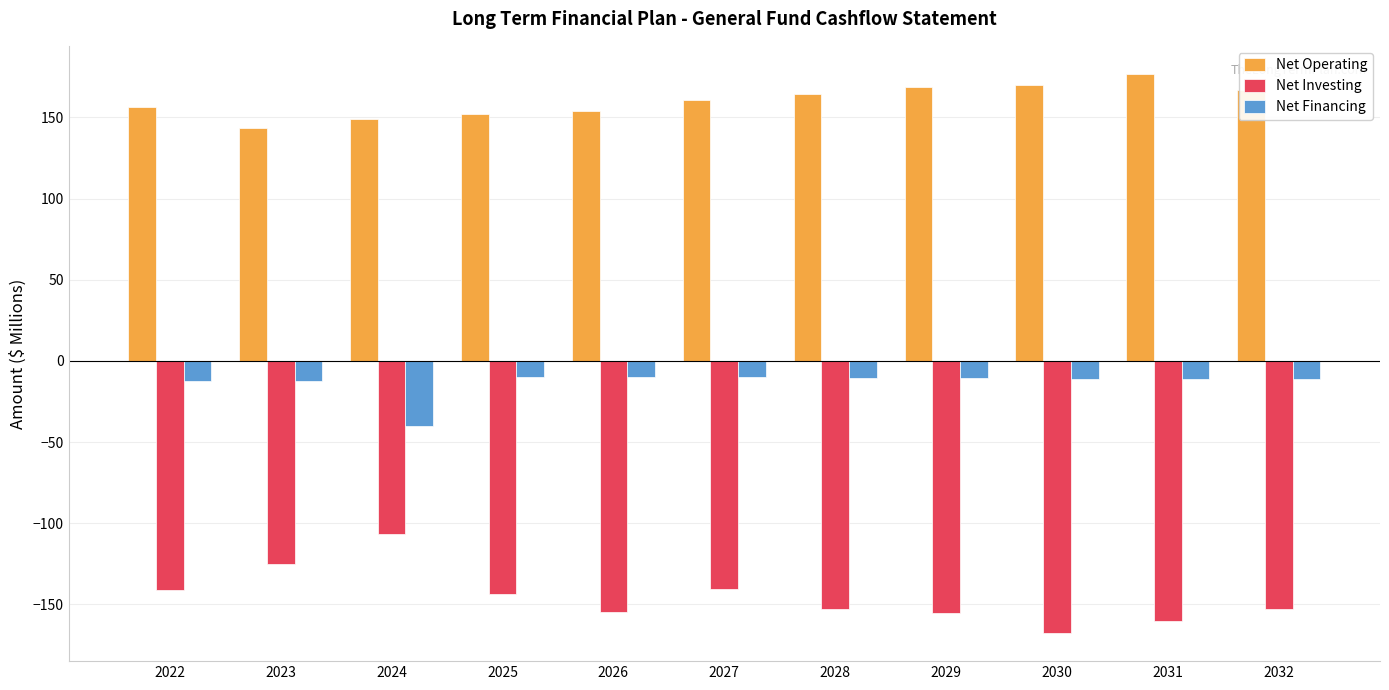

The value of Net Operating at 2029 is 168.4. True or false?

True